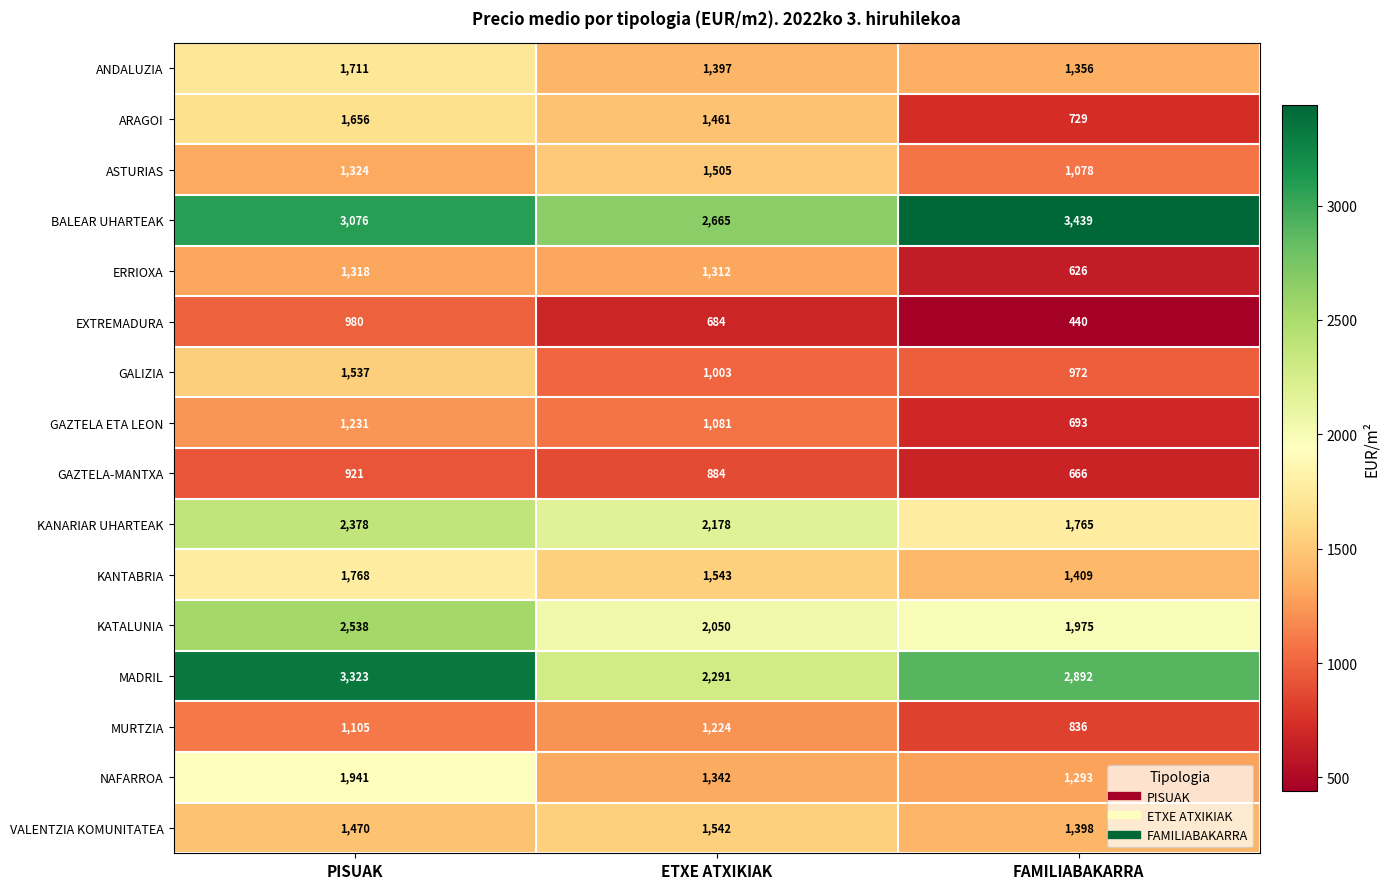

What is the maximum value shown in the chart?

3439